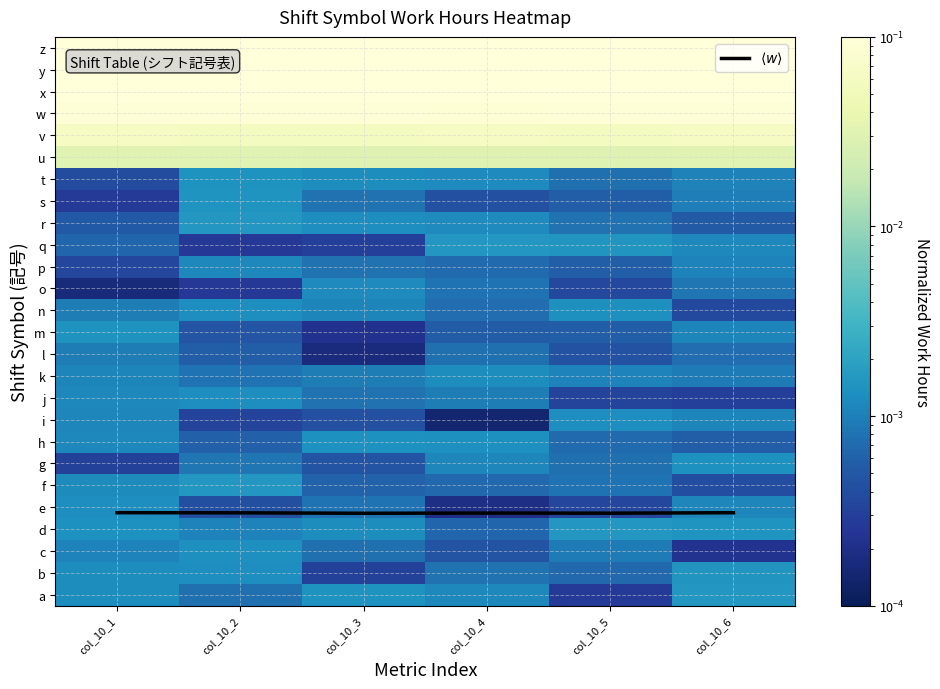

Which has a higher value, col_10_2 or col_10_4?

col_10_2